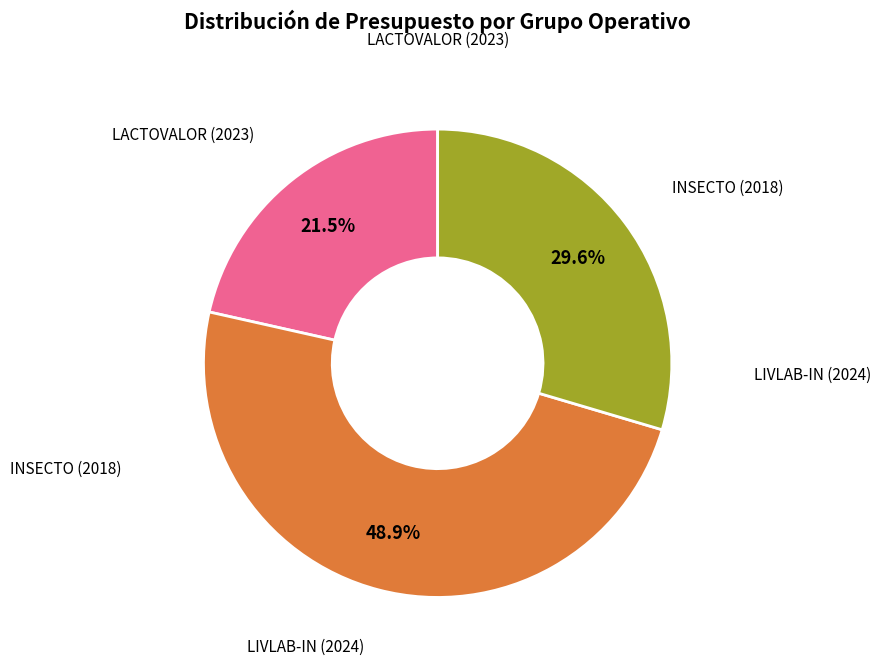

Does any single category account for the majority?

No